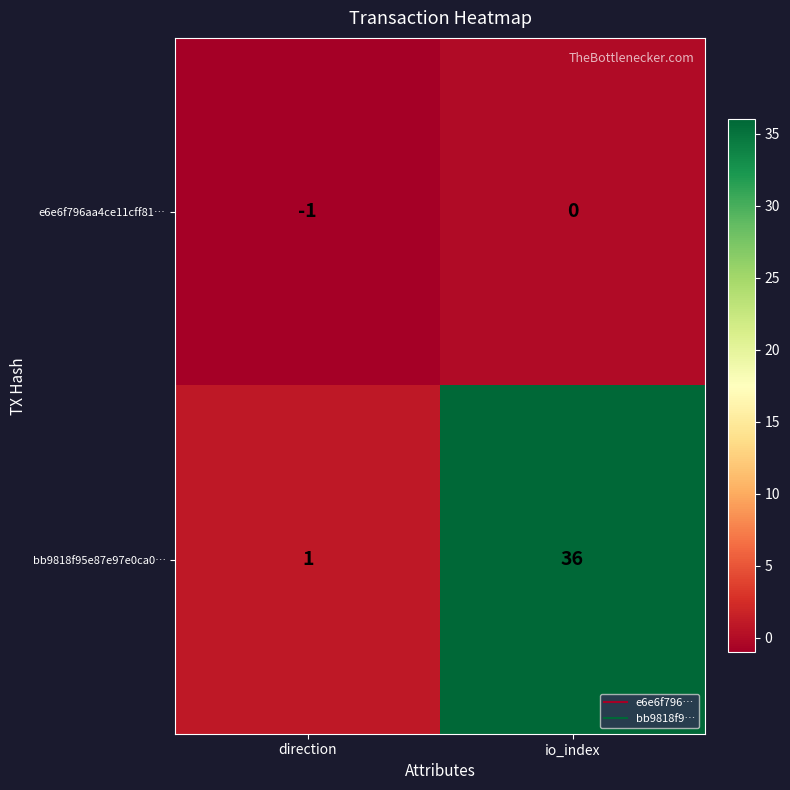

What is the sum of the bb9818f95e87e97e0ca0… values at io_index and direction?

37